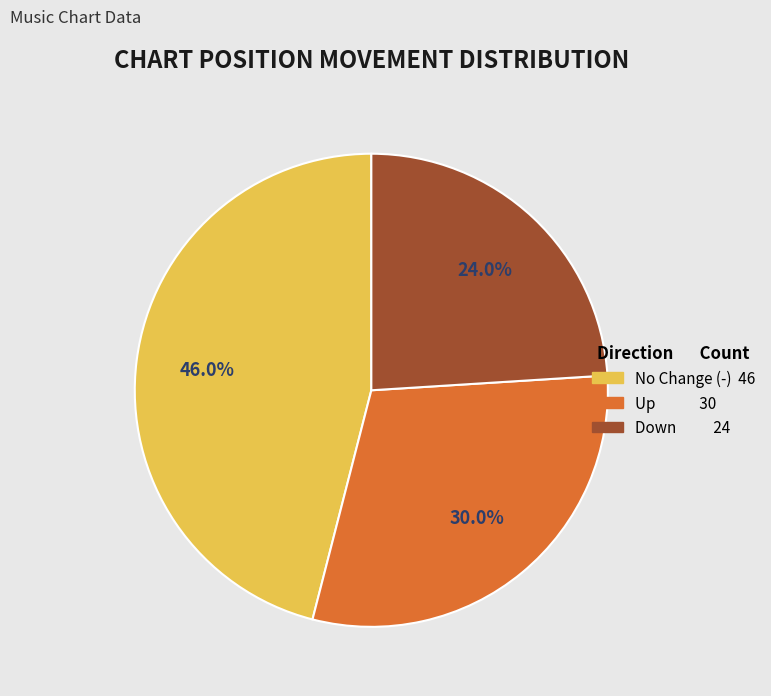

Is there any slice that represents more than half of the pie?

No